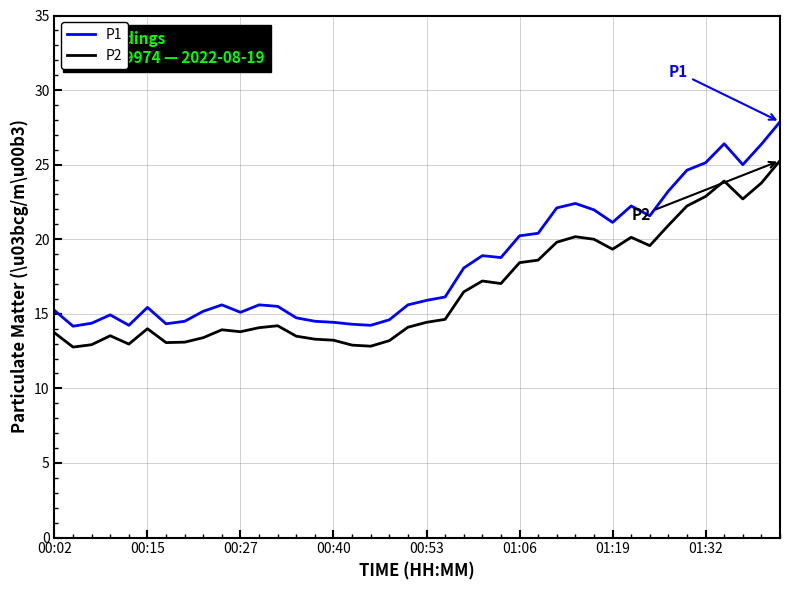

Which series has the widest spread of values?

P1